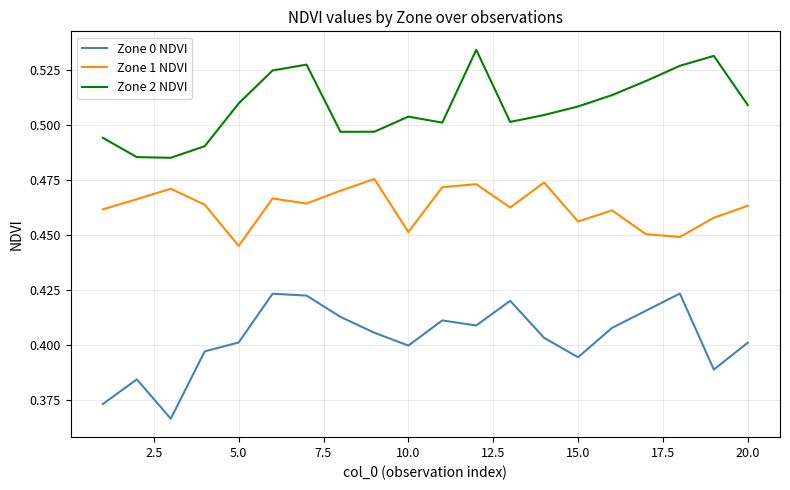

In Zone 0 NDVI, how many points are lower than both neighbors (excluding endpoints)?

5